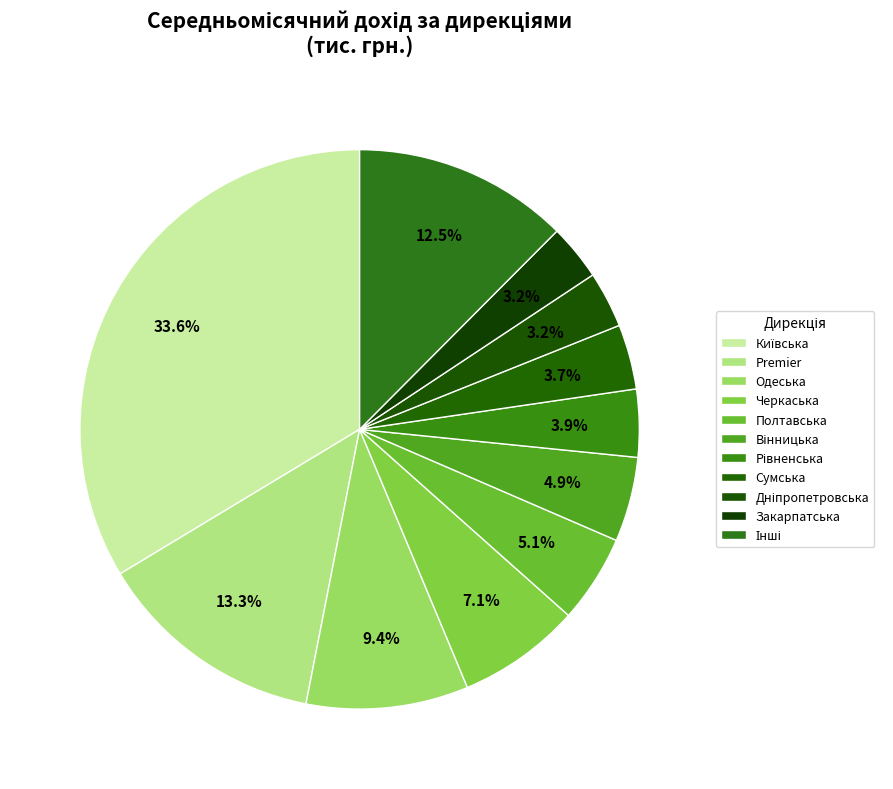

Count the number of slices in the pie.

11